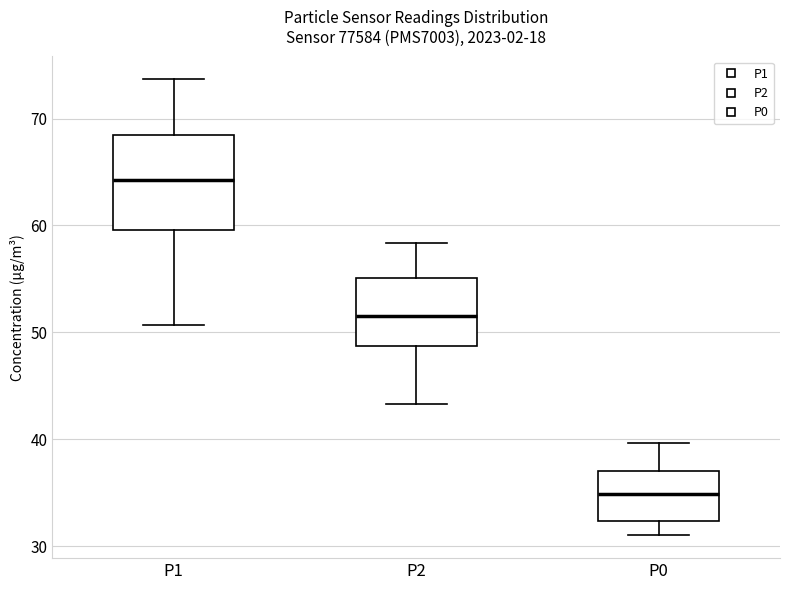

Where does the median line of the box for P2 sit on the y-axis? The values are not printed on the chart, so give them approximately, as read against the axis.

52